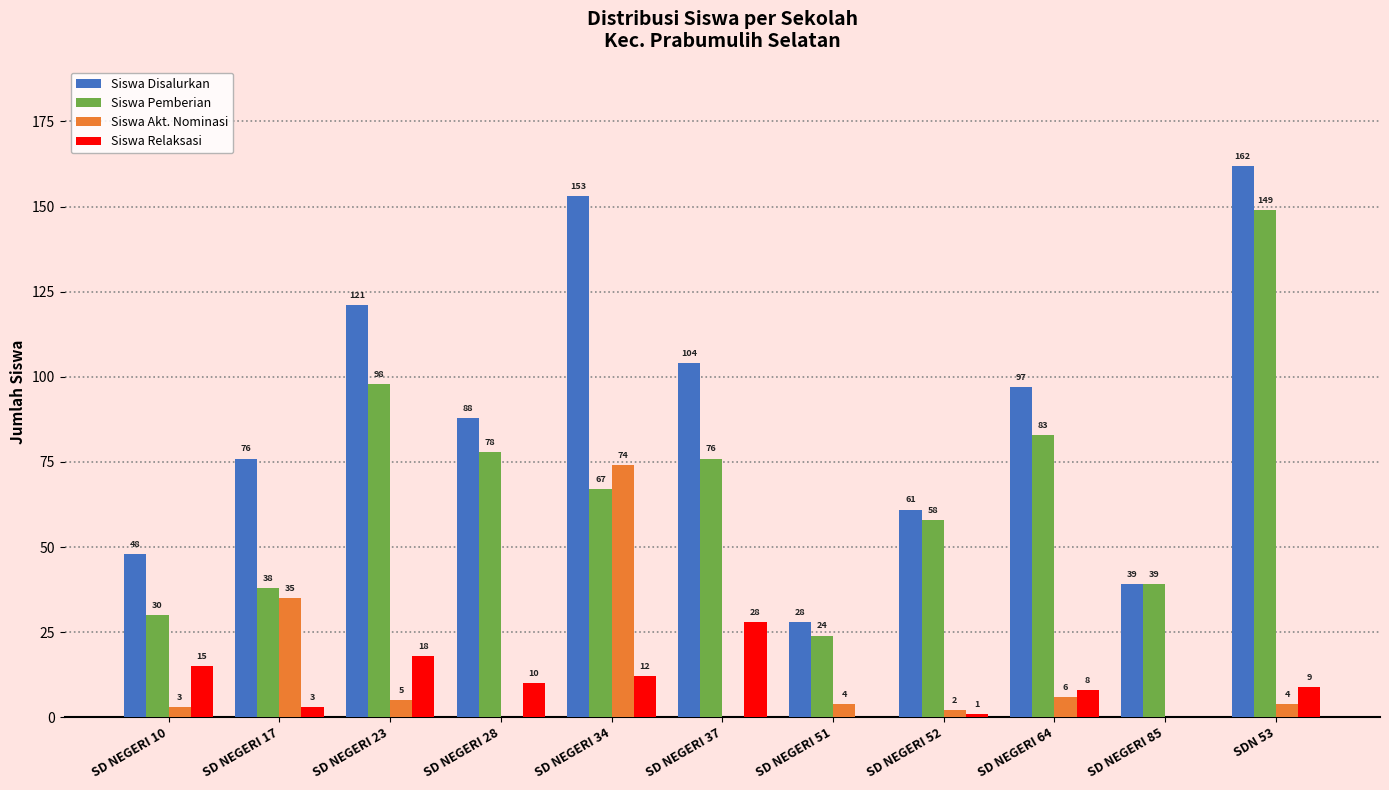

How many distinct data groups are displayed?

4